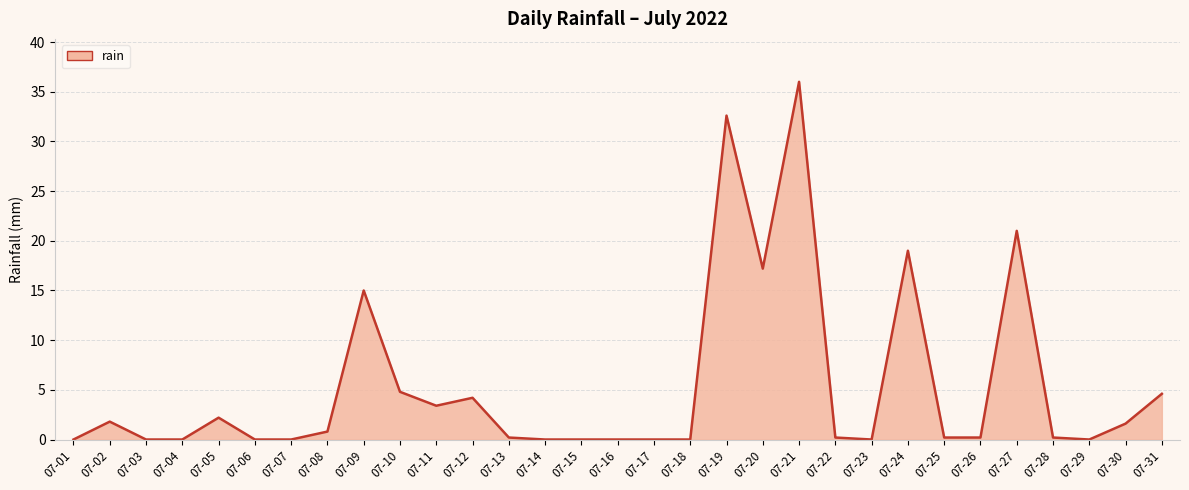

At which category does the chart reach its peak across all series?

07-21